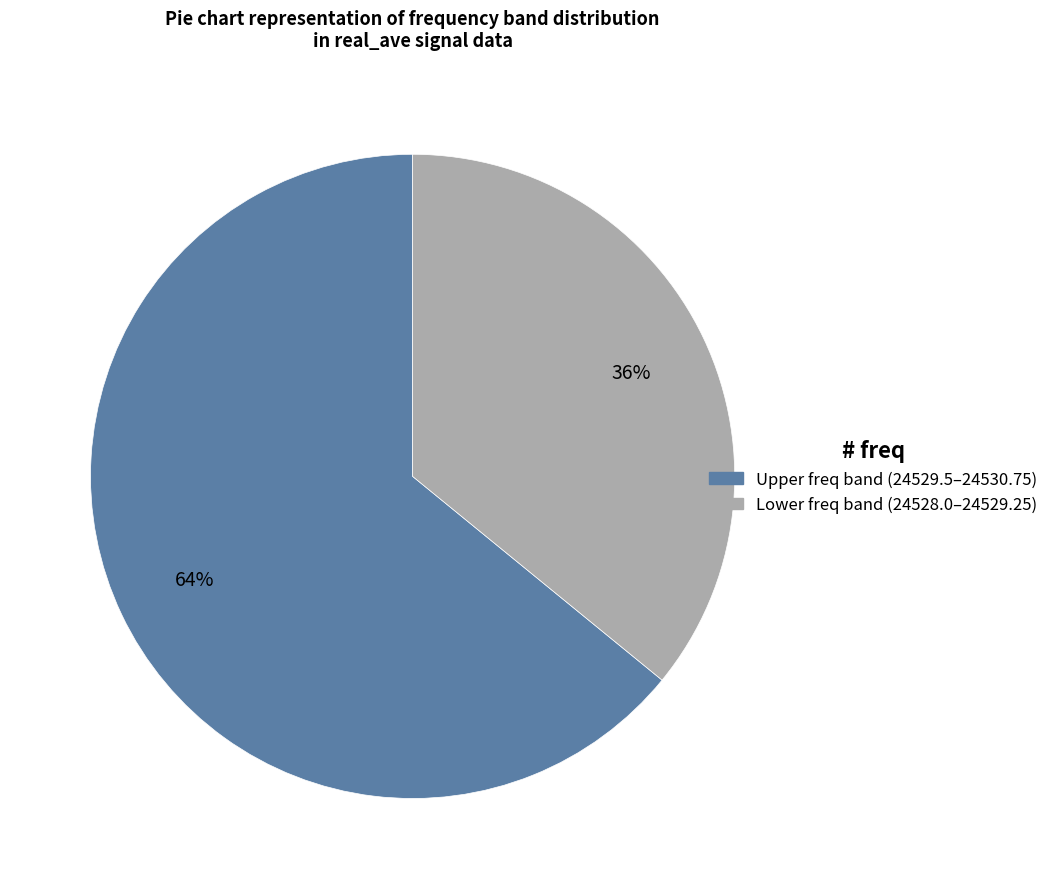

The Lower freq band (24528.0–24529.25) slice represents 25% of the pie. True or false?

False